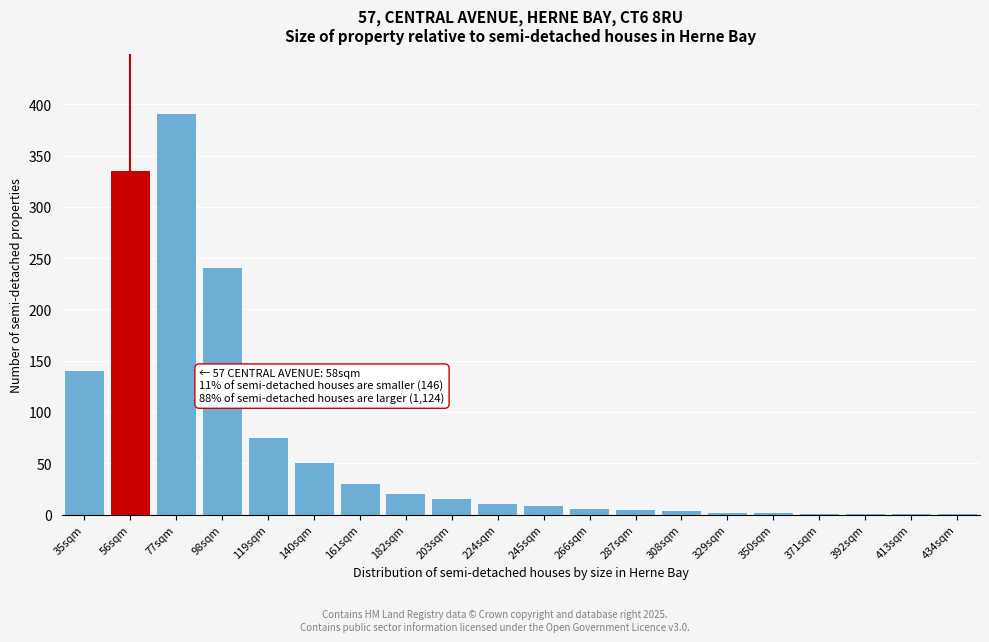

Between 56sqm and 203sqm, which is larger?

56sqm